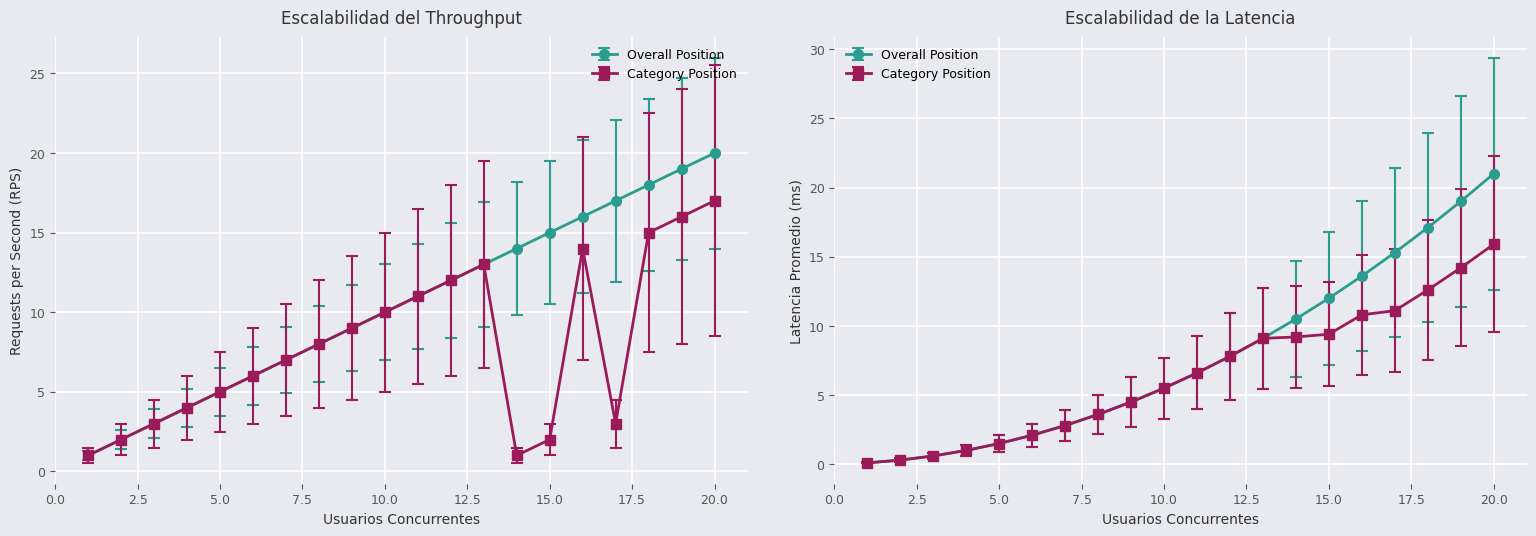

How many data points in Overall Position are above 14?

10